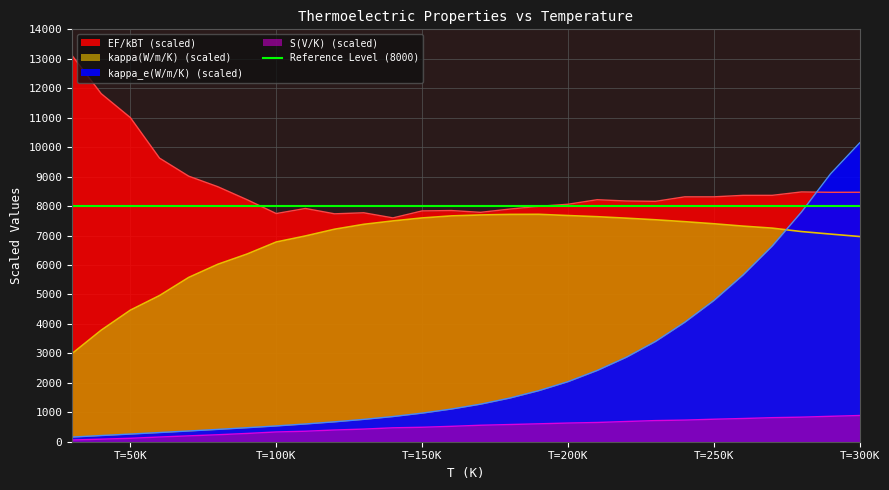

At which label is kappa_e(W/m/K) closest to 5153?

T=250K